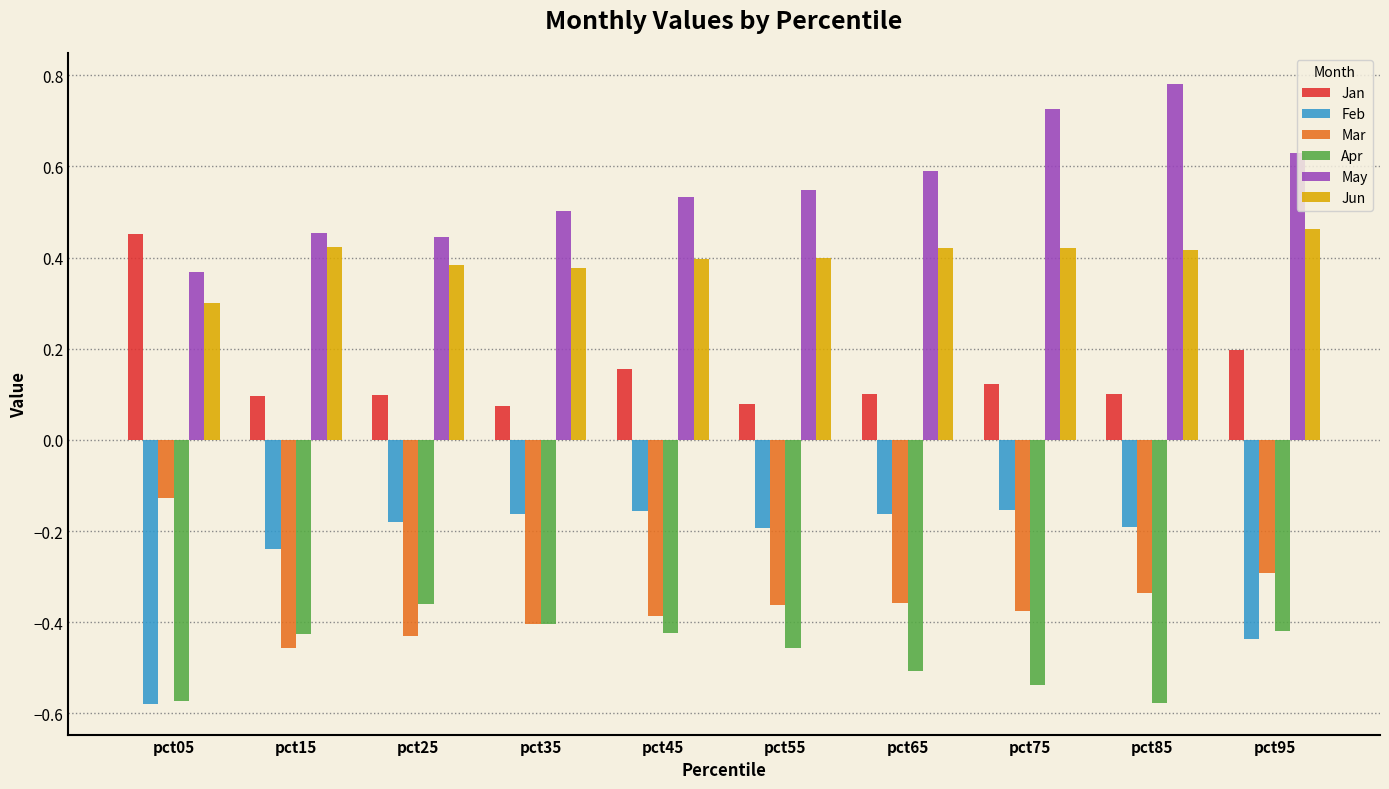

Is it true that Feb equals -0.3 at pct65?

False